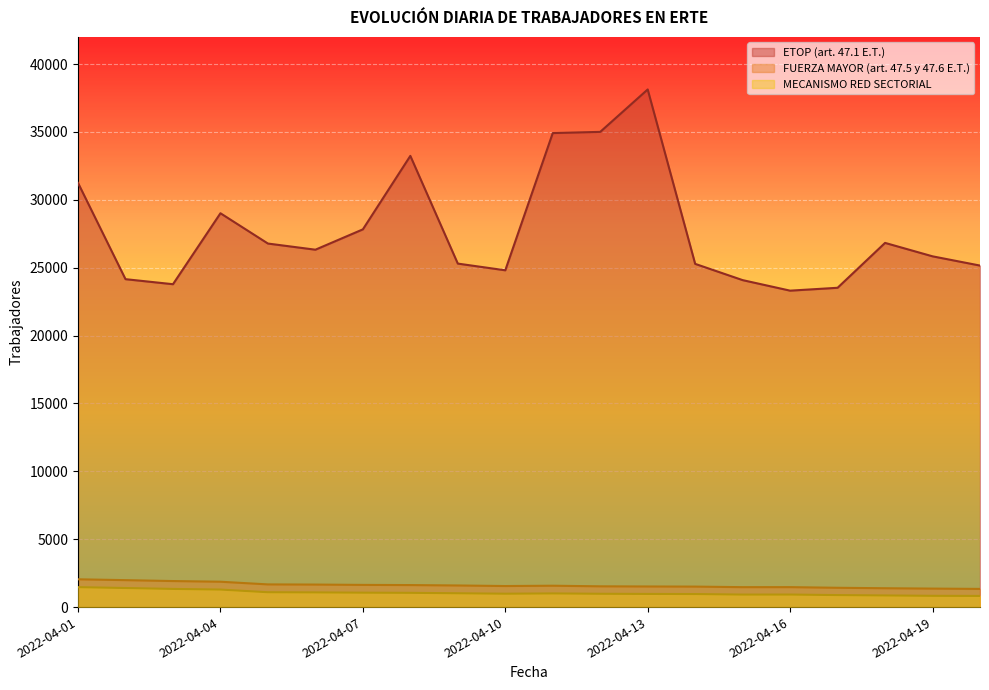

How many interior local peaks does the ETOP (art. 47.1 E.T.) series have?

4